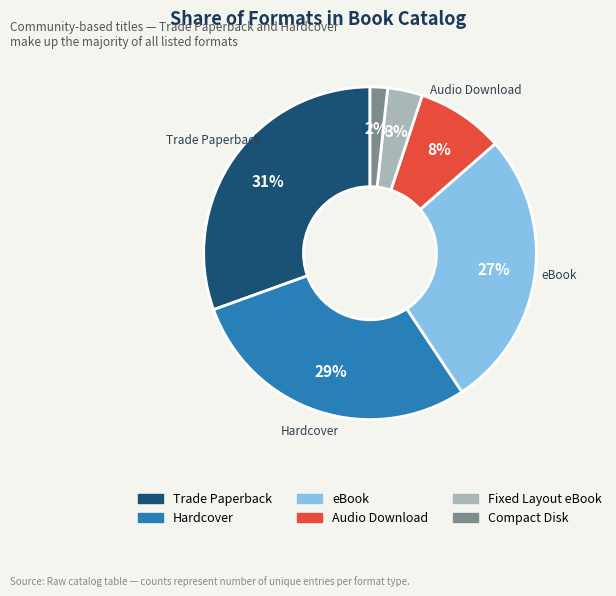

Is it true that eBook is 27% of the pie?

True